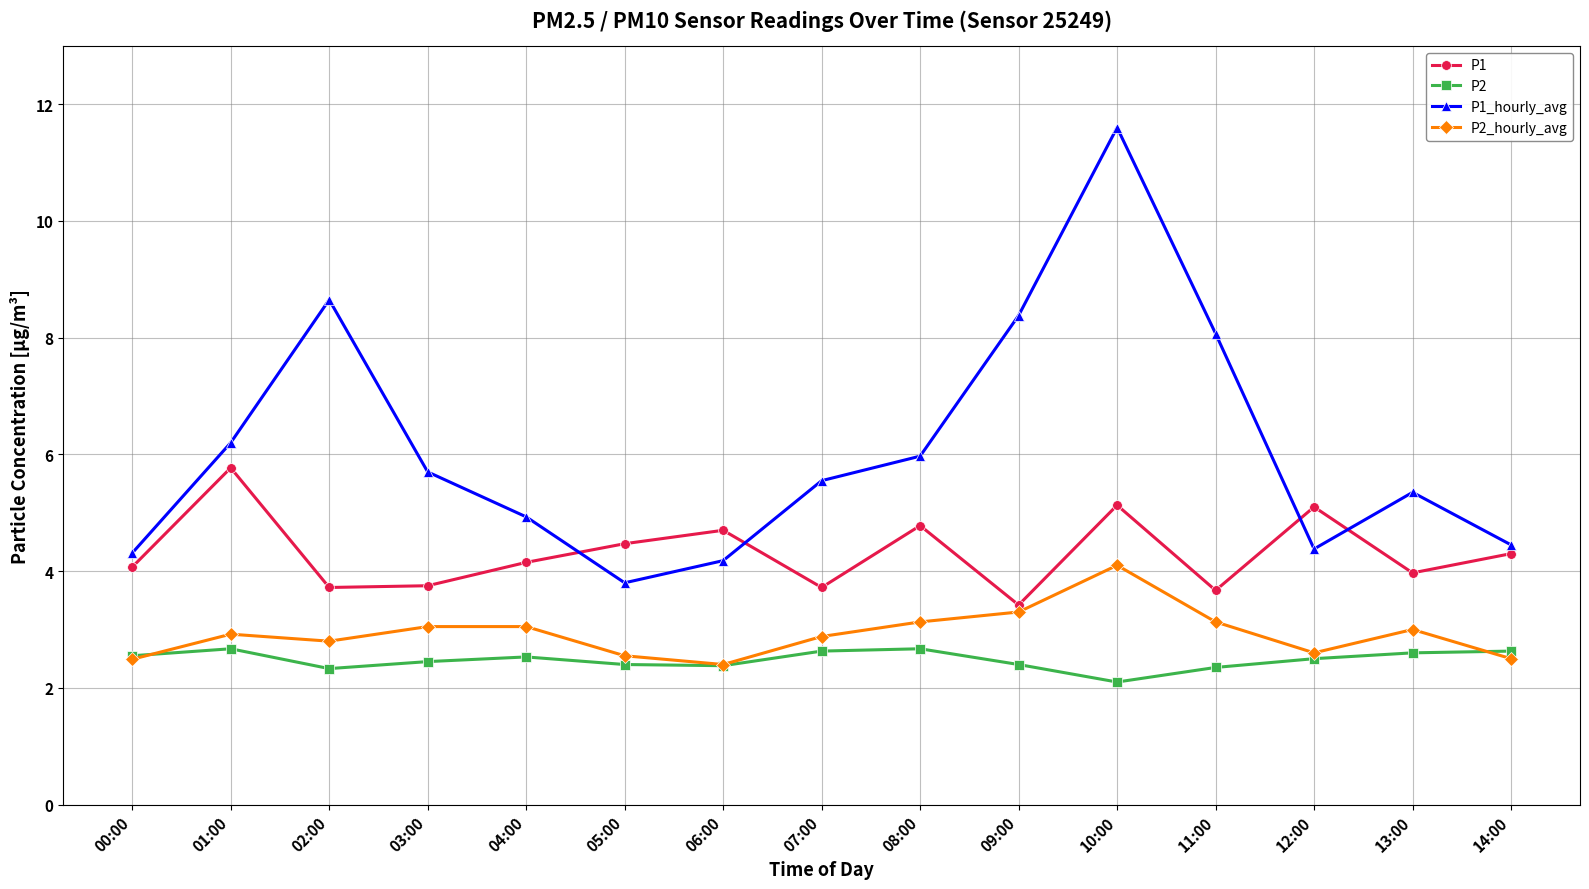

What is the label of the 11th point from the right?

04:00